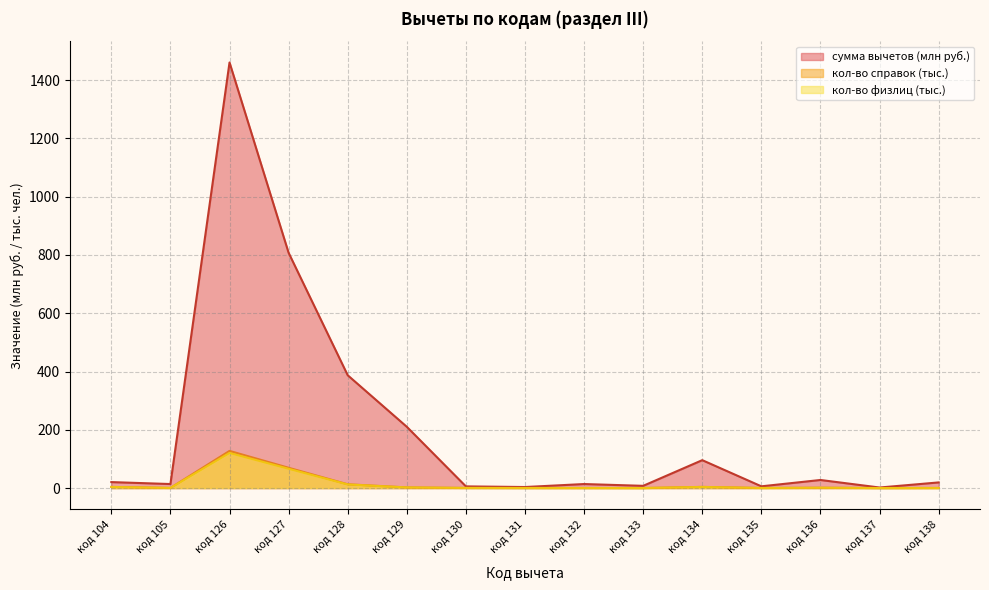

True or false: сумма вычетов and кол-во справок intersect in this chart.

False